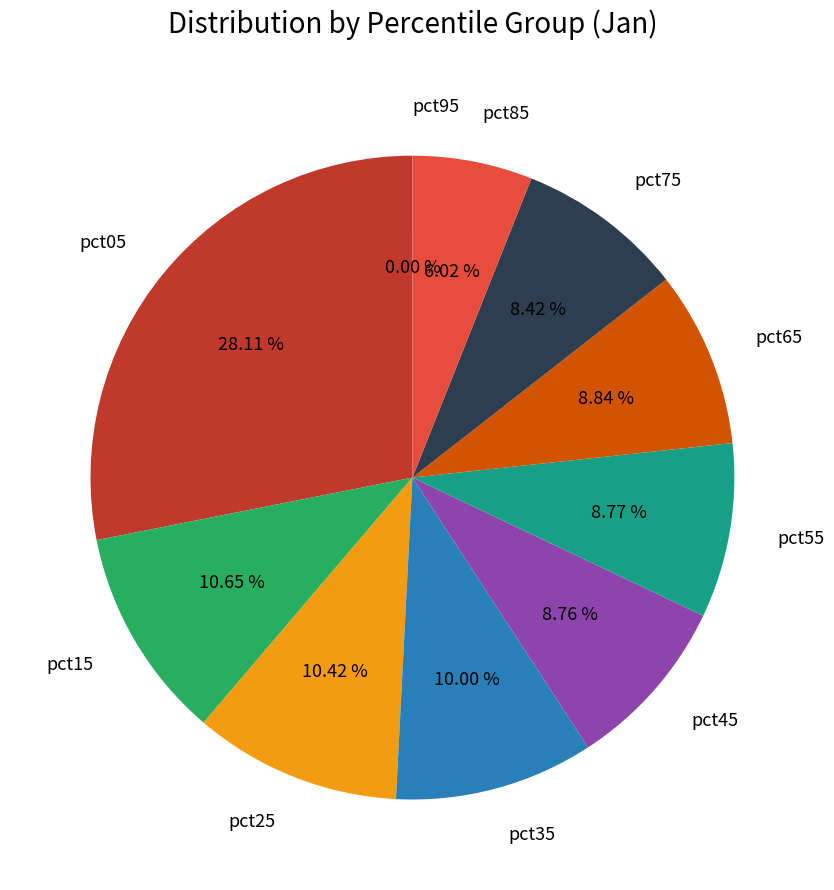

What is the ratio of the value at pct35 to the value at pct25?

1.0